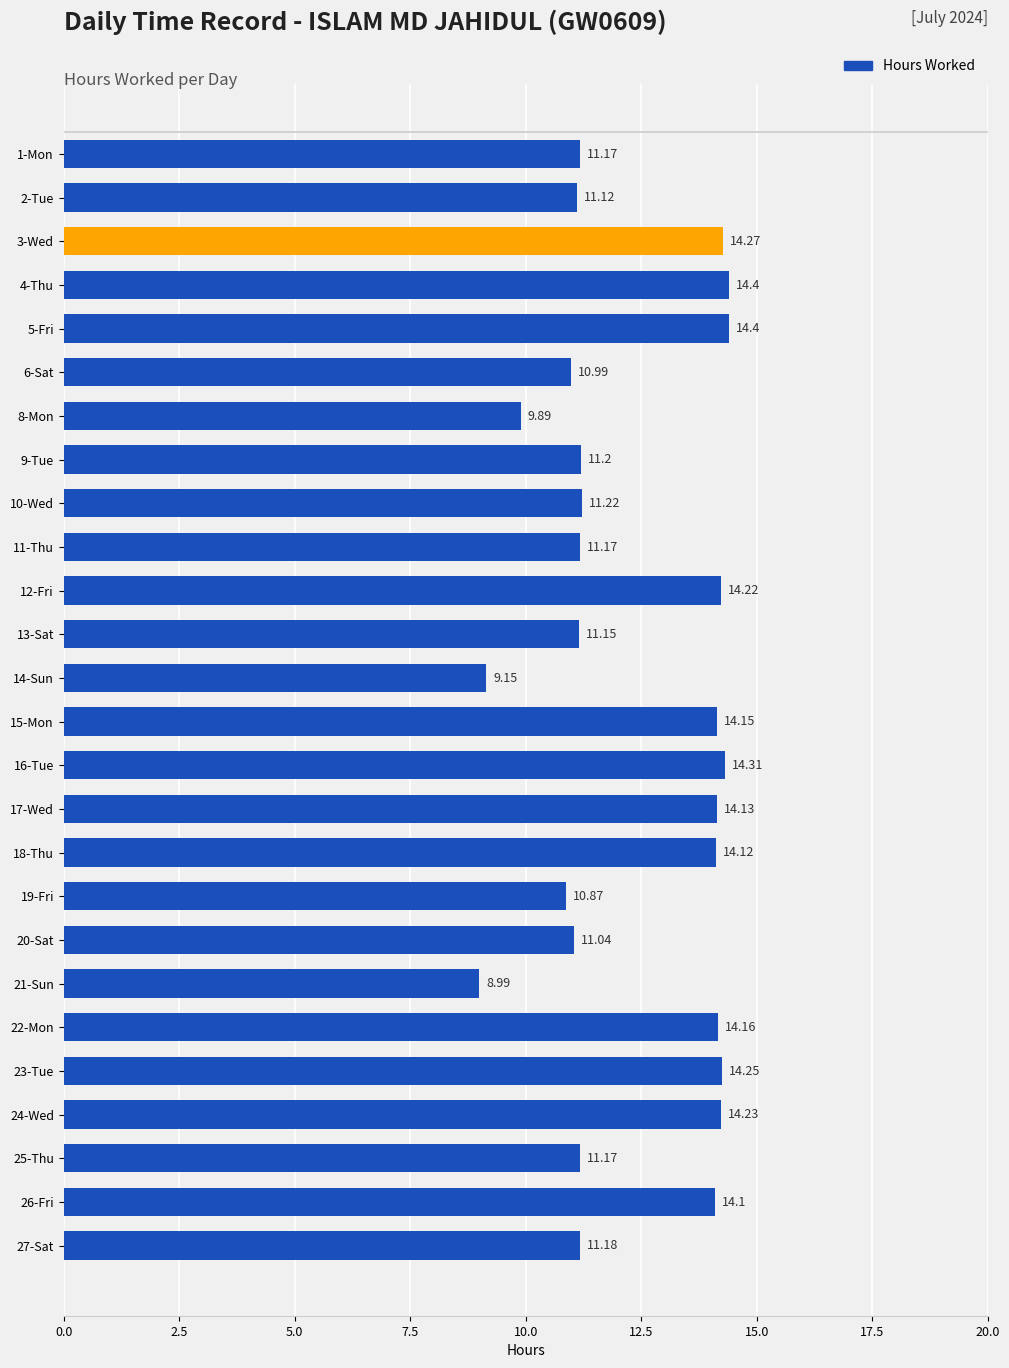

Are the bars horizontal?

Yes